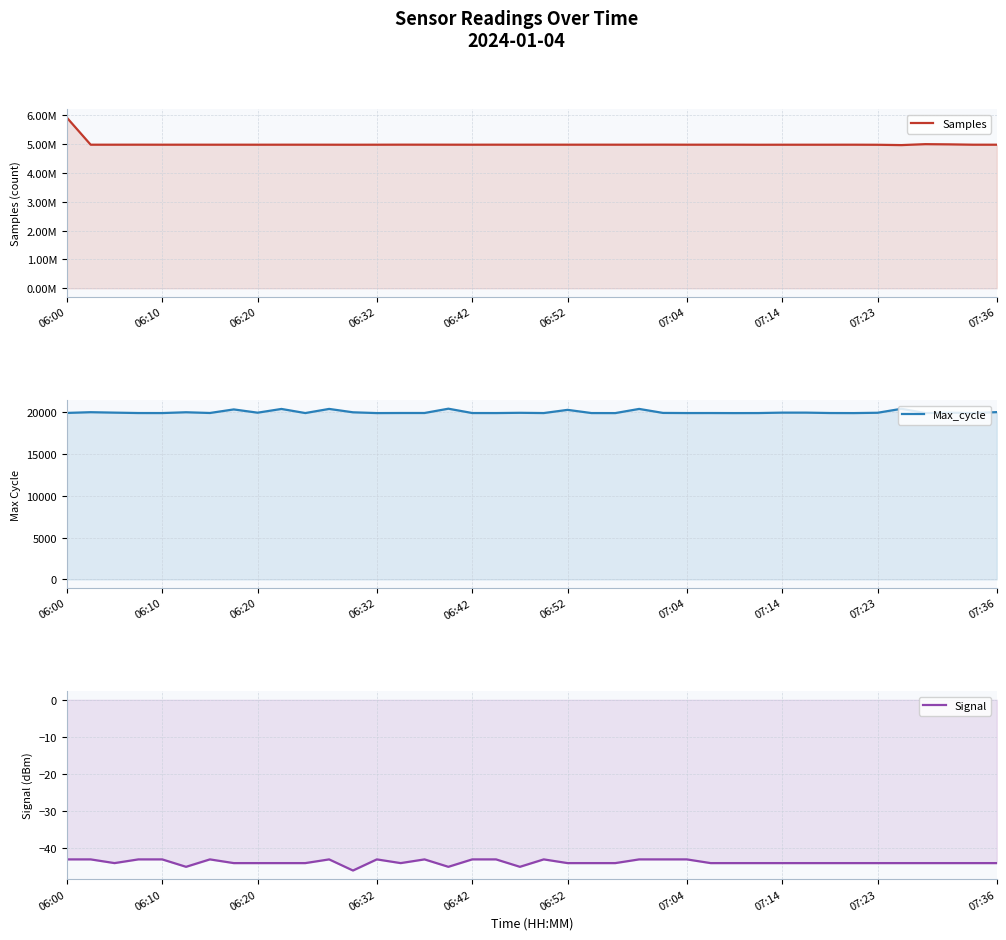

True or false: Samples has a value of 2739259 at 06:00.

False